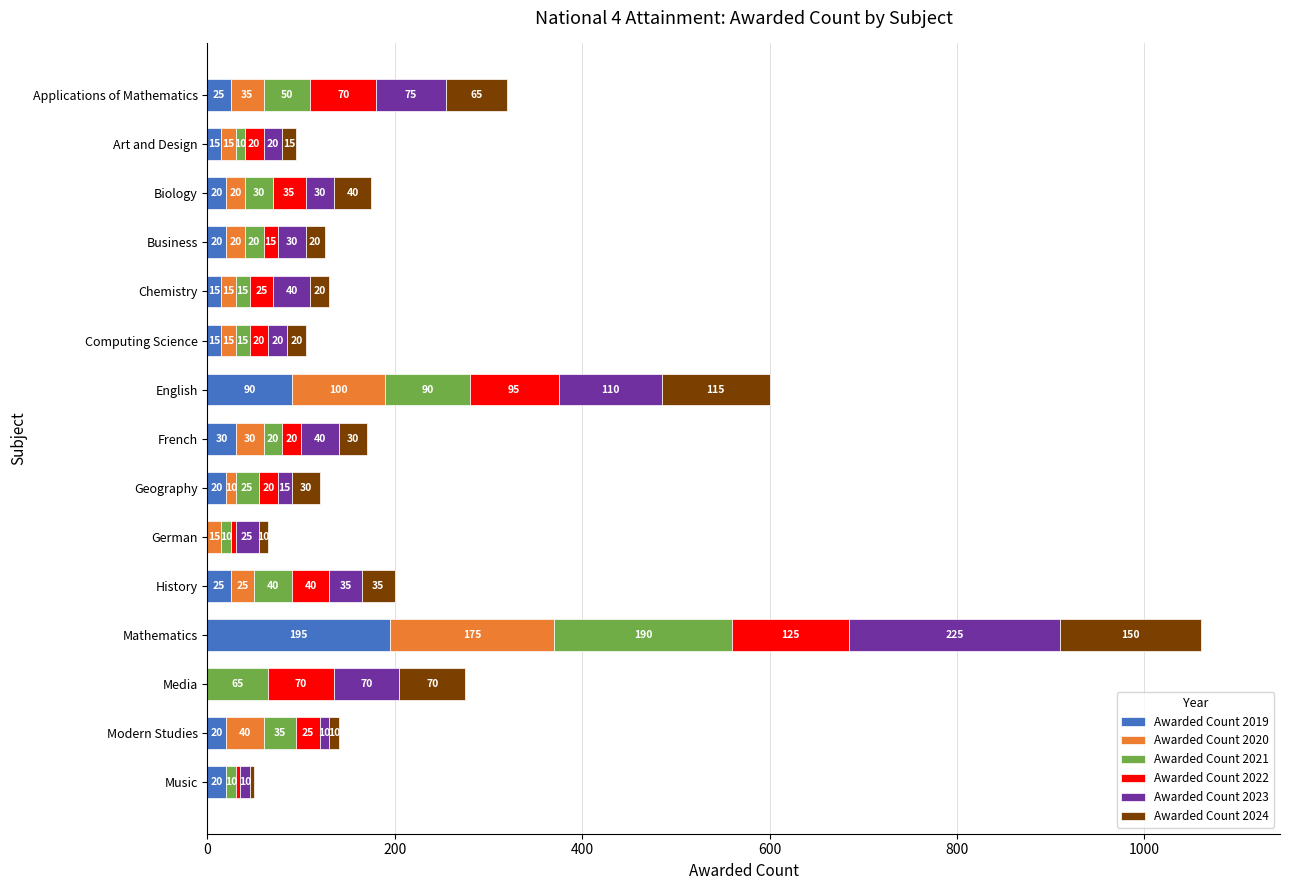

What is the sum of all Awarded Count 2019 values?

510